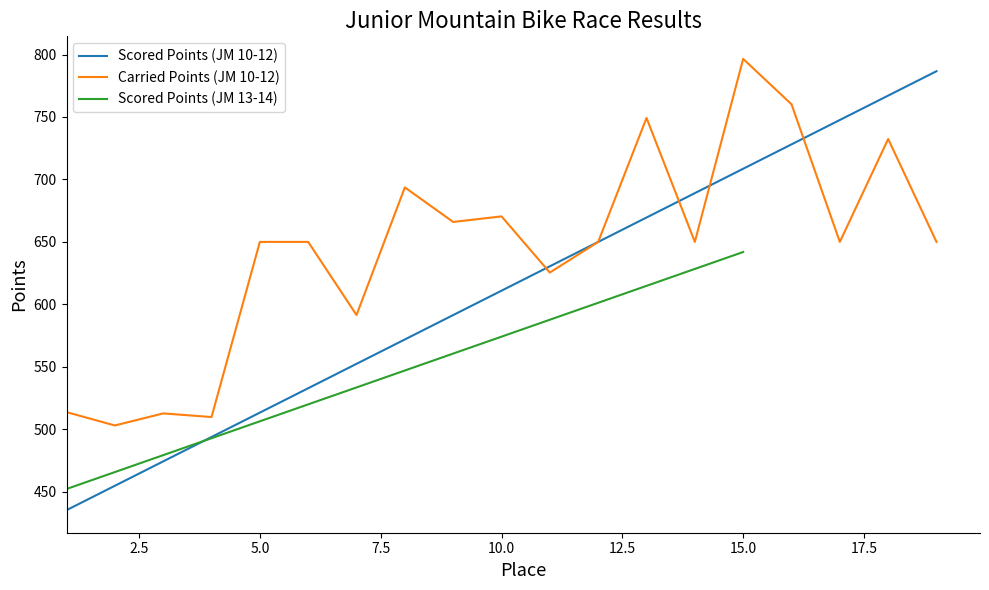

True or false: Scored Points has more than 2 points higher than both neighbors.

False